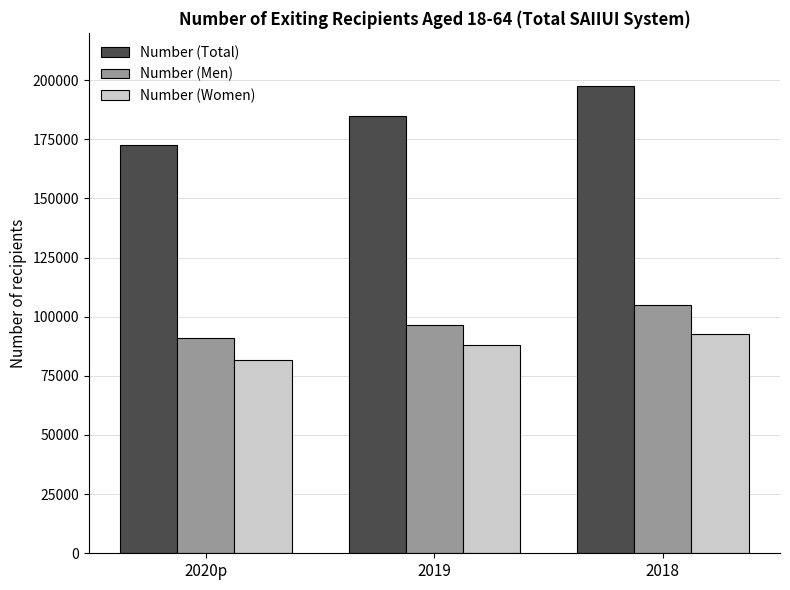

Count the number of data series in this chart.

3